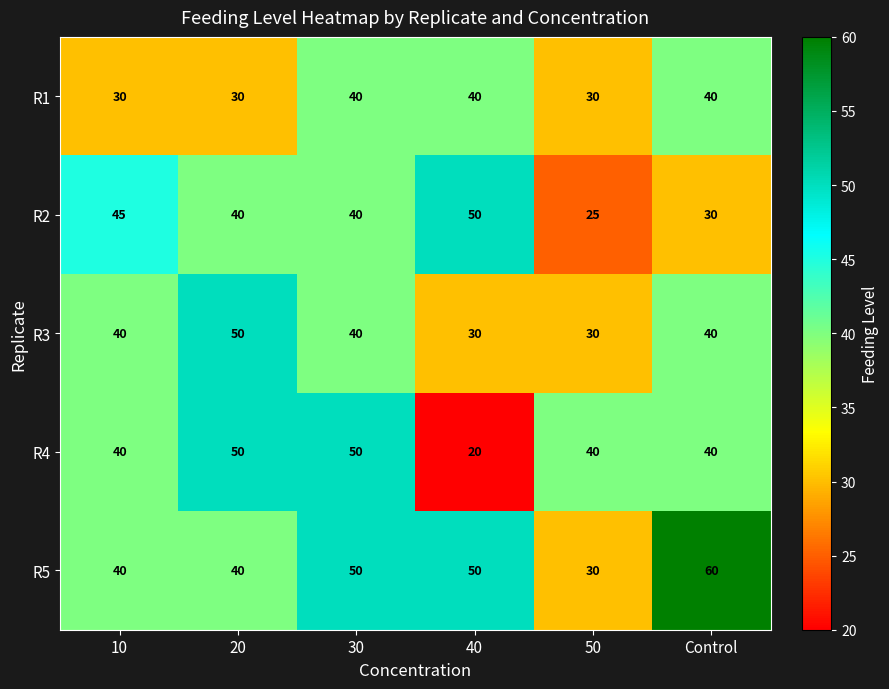

The value of R3 at 30 is 63. True or false?

False